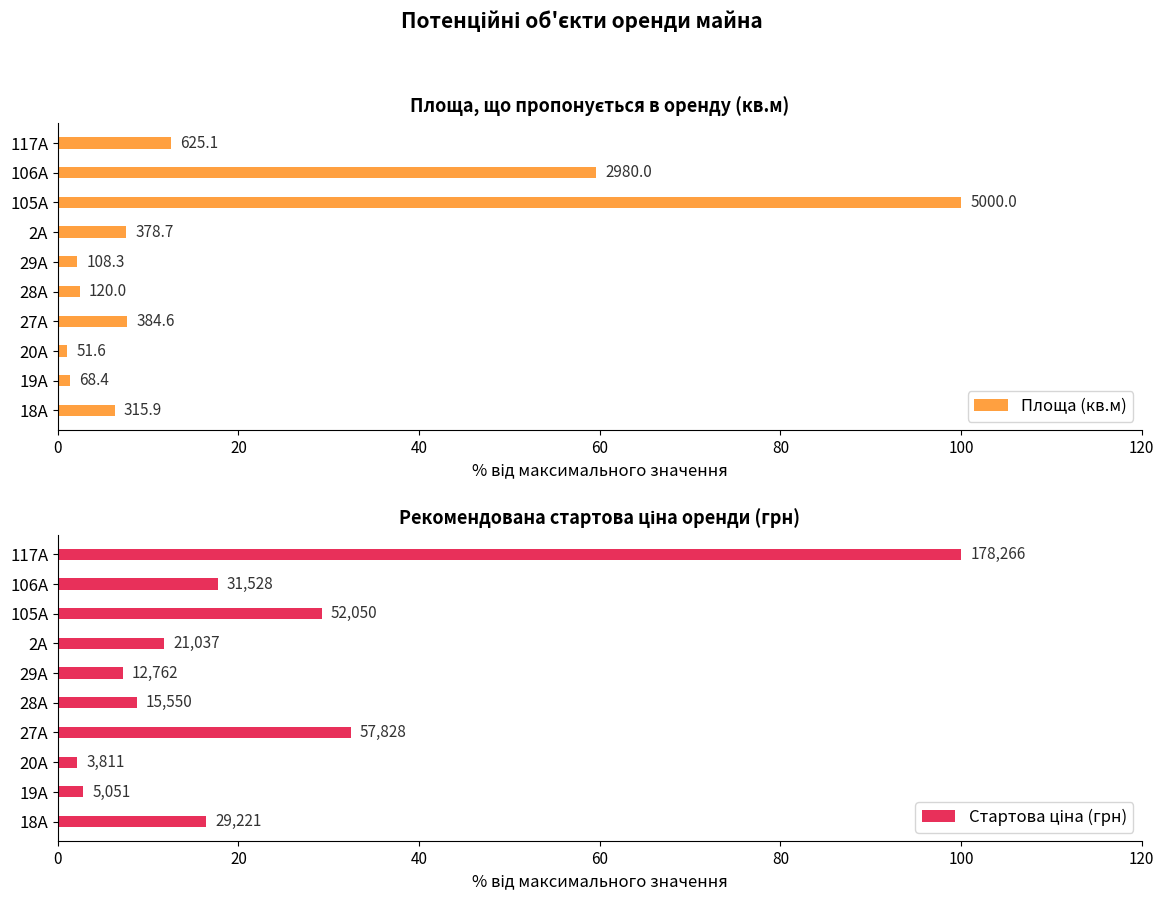

Reading right to left, what are all the values shown in this chart?

Площа (кв.м): 12.5	59.6	100.0	7.6	2.2	2.4	7.7	1.0	1.4	6.3
Стартова ціна (грн): 100.0	17.7	29.2	11.8	7.2	8.7	32.4	2.1	2.8	16.4